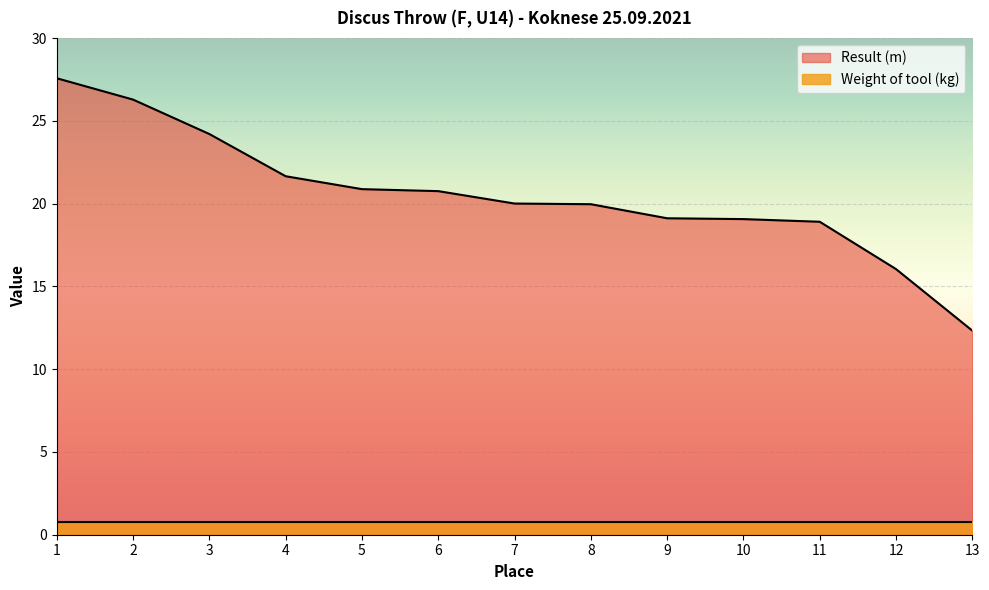

What is the change in value from 2 to 12?

-10.2